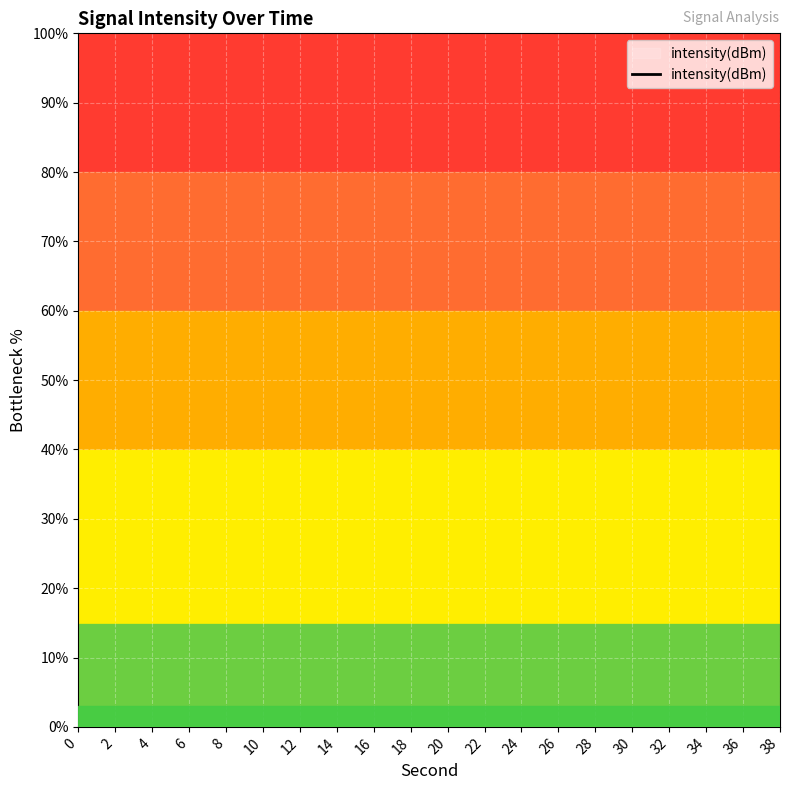

What is the sum of all values?

-871.3